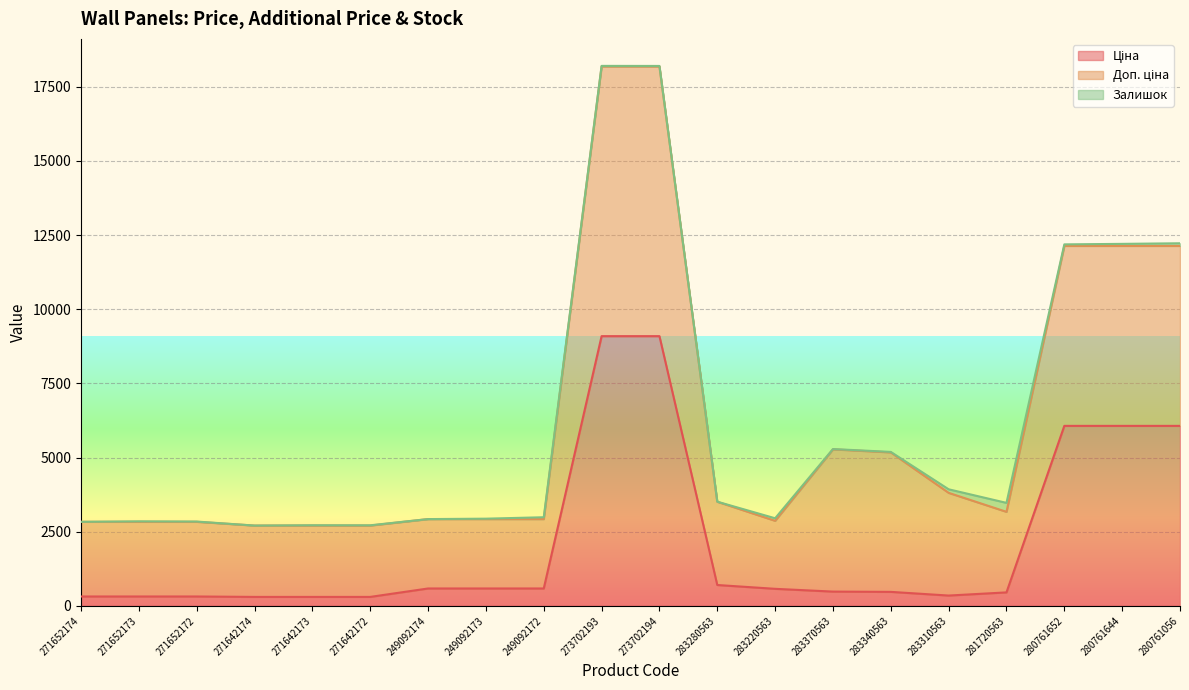

True or false: Ціна and Доп. ціна intersect in this chart.

False